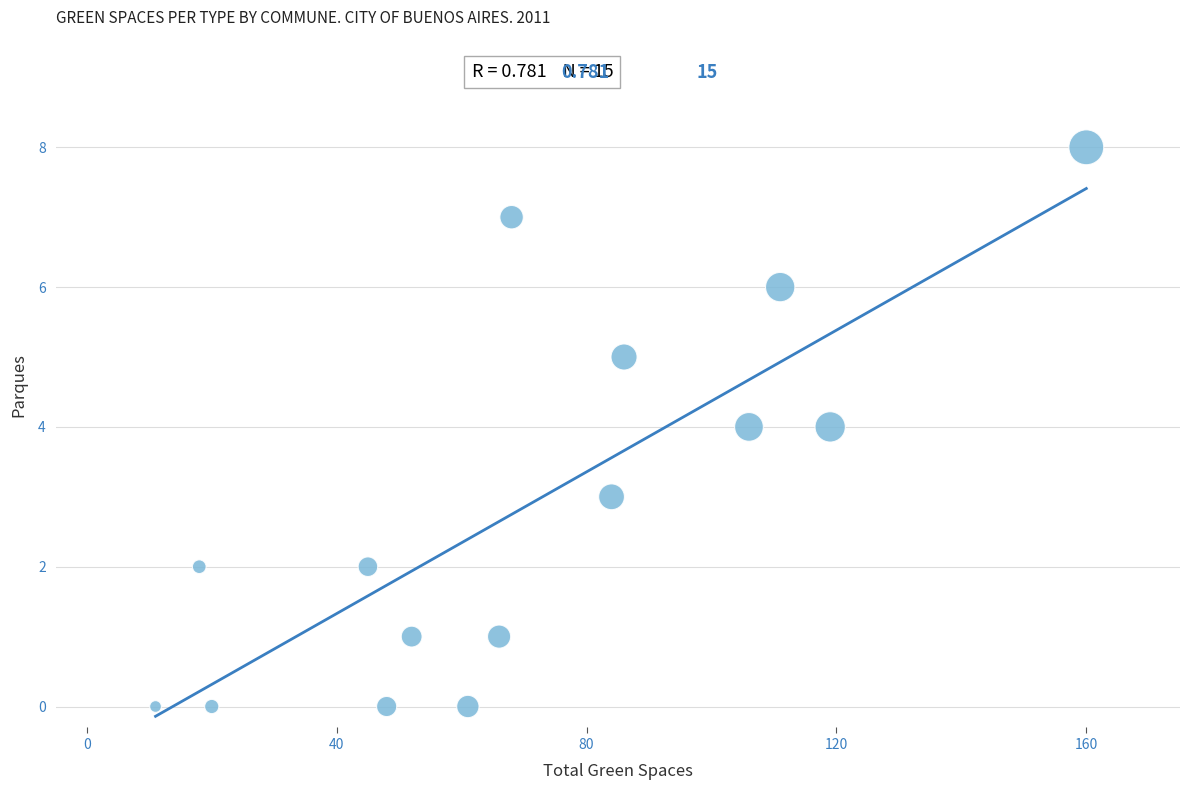

What is the range of Y values (max minus min)?

8